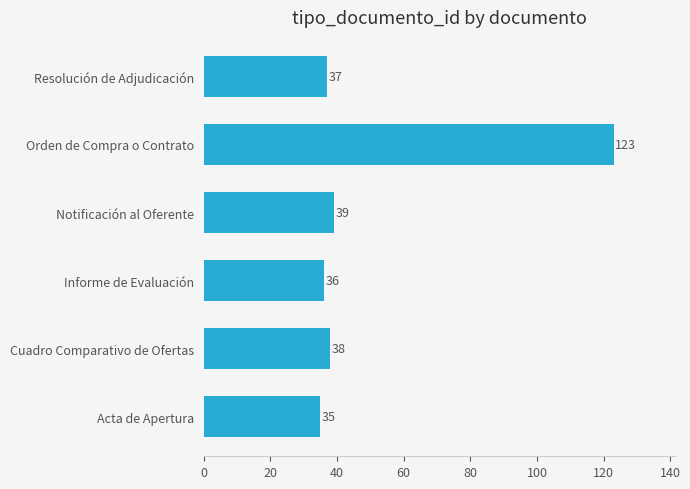

Count the number of data series in this chart.

1